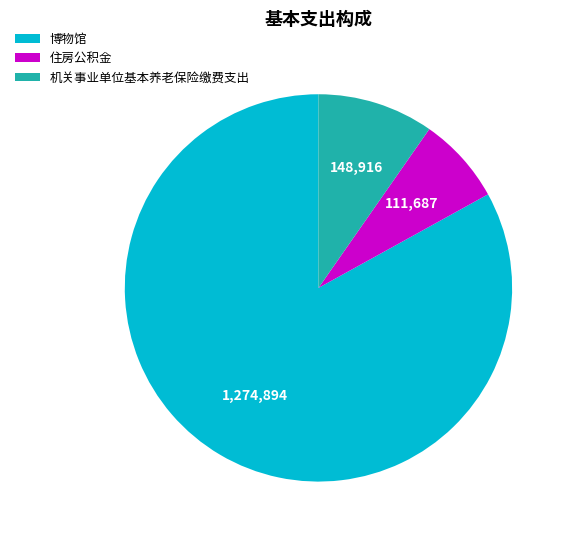

Between 博物馆 and 机关事业单位基本养老保险缴费支出, which is larger?

博物馆